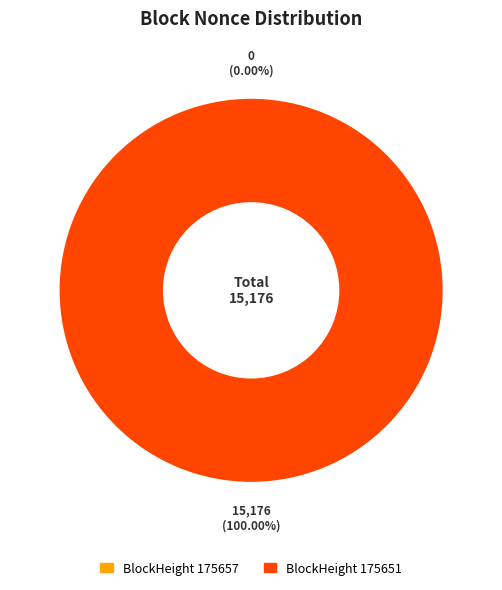

Is it true that 175651 is 100% of the pie?

True